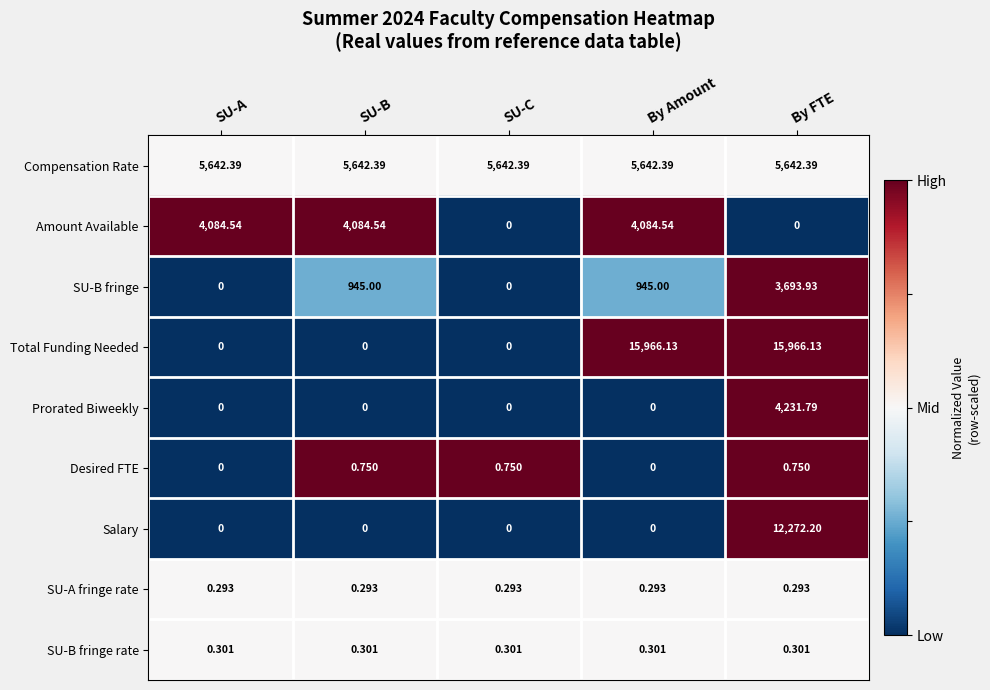

Which series has the largest total across all categories?

Total Funding Needed